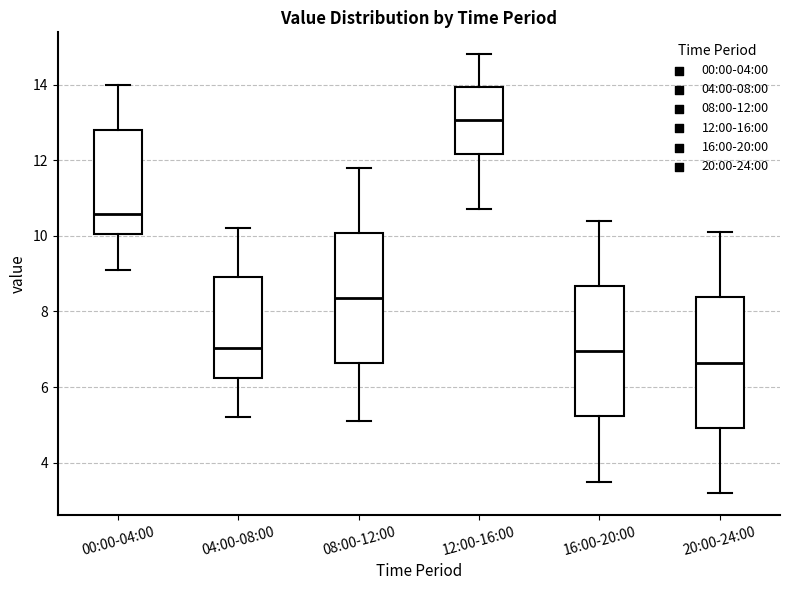

Where is the lower edge of the box for 08:00-12:00 on the y-axis? The values are not printed on the chart, so give them approximately, as read against the axis.

6.6